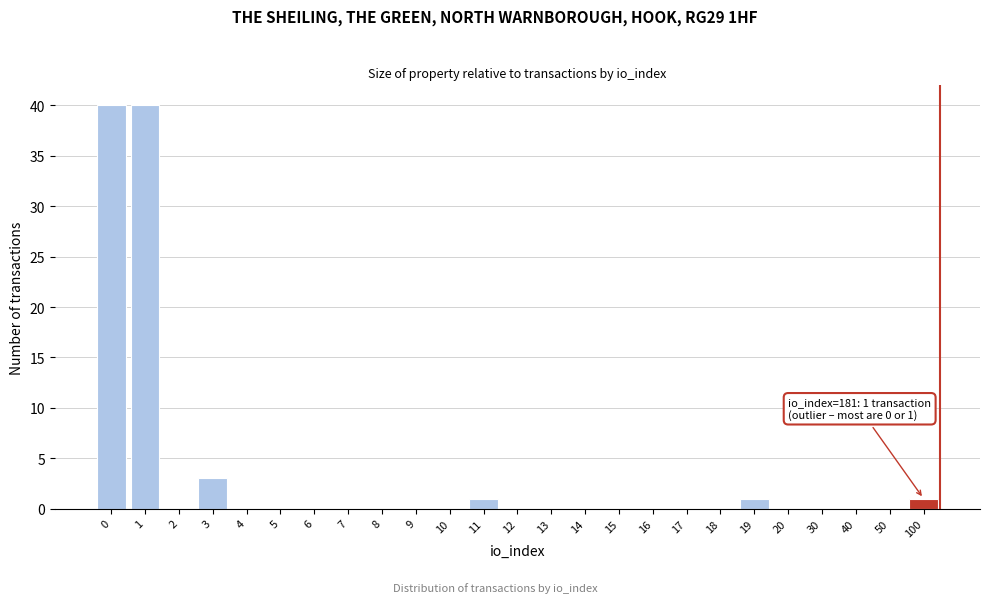

Reading left to right, extract all data points from this chart.

0=40	1=40	2=0	3=3	4=0	5=0	6=0	7=0	8=0	9=0	10=0	11=1	12=0	13=0	14=0	15=0	16=0	17=0	18=0	19=1	20=0	30=0	40=0	50=0	100=1